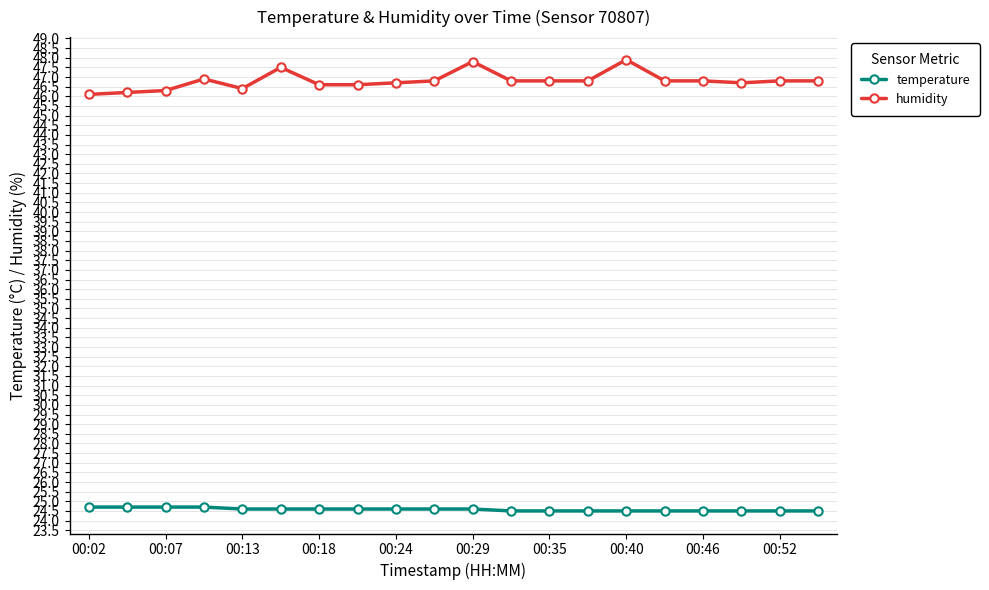

What is the difference between the second highest and minimum values in the humidity series?

1.7